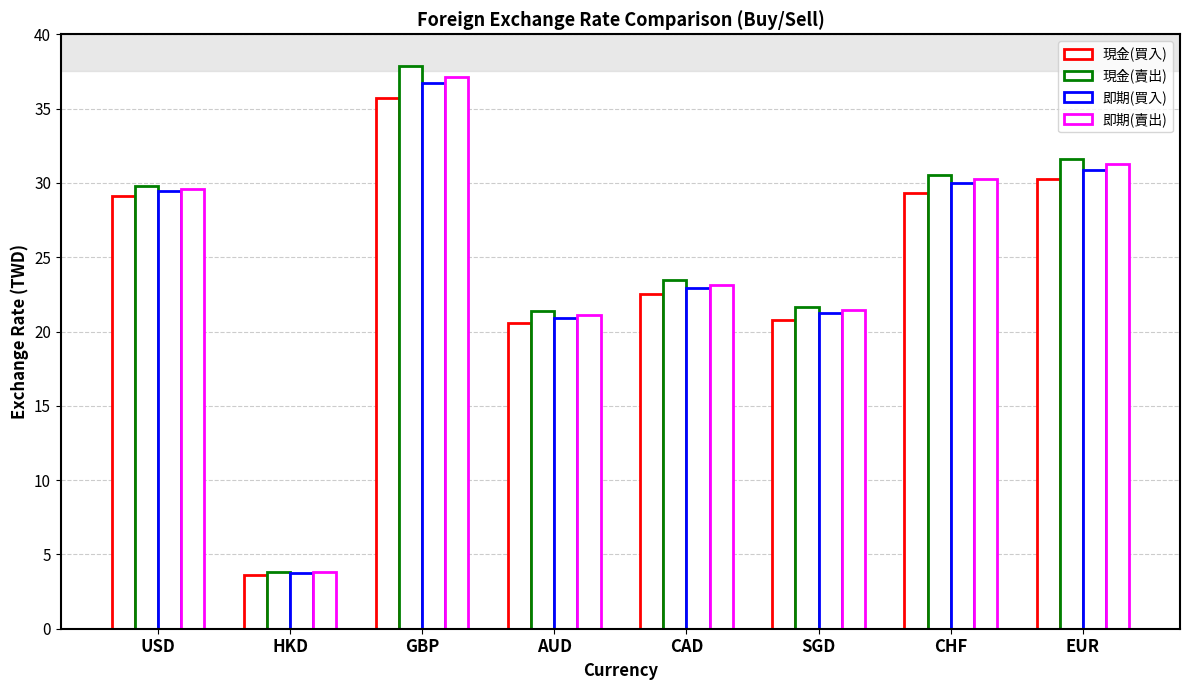

Where is 即期(賣出) nearest to the value 20?

AUD